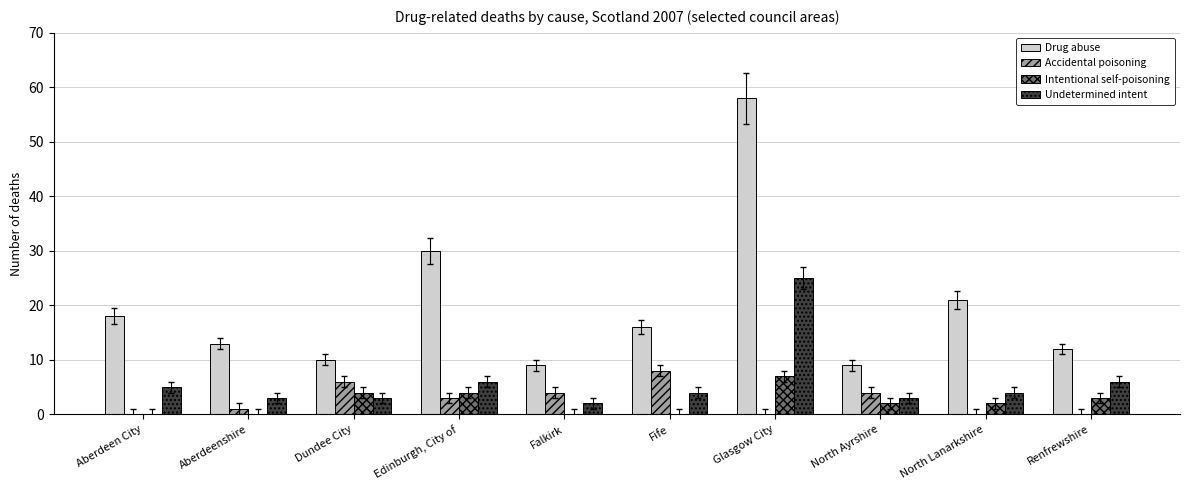

Which category has the highest value in the Drug abuse series?

Glasgow City